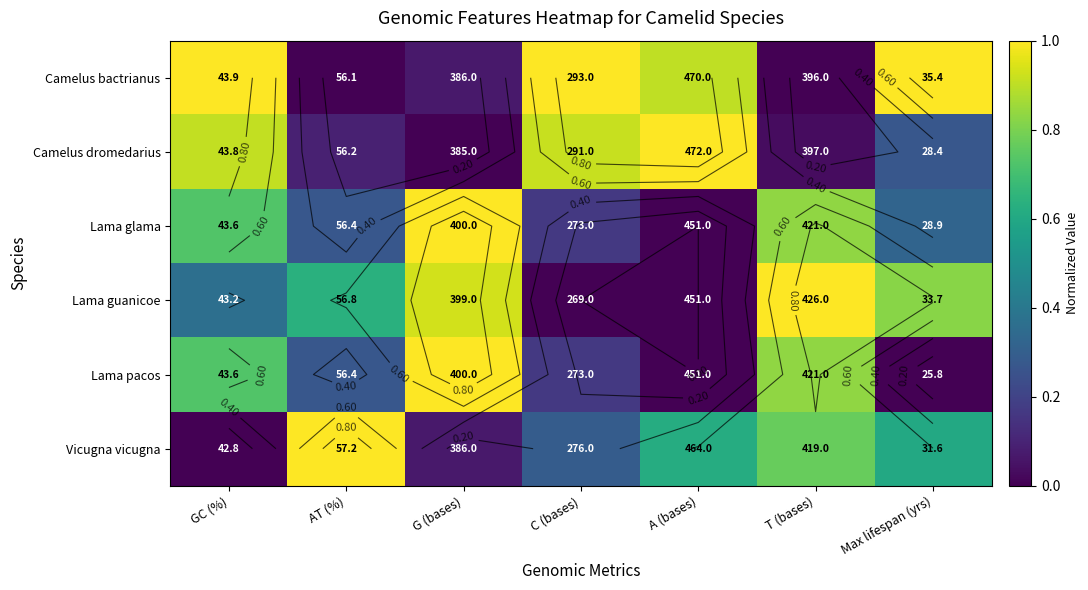

What is the maximum value shown in the chart?

1.0